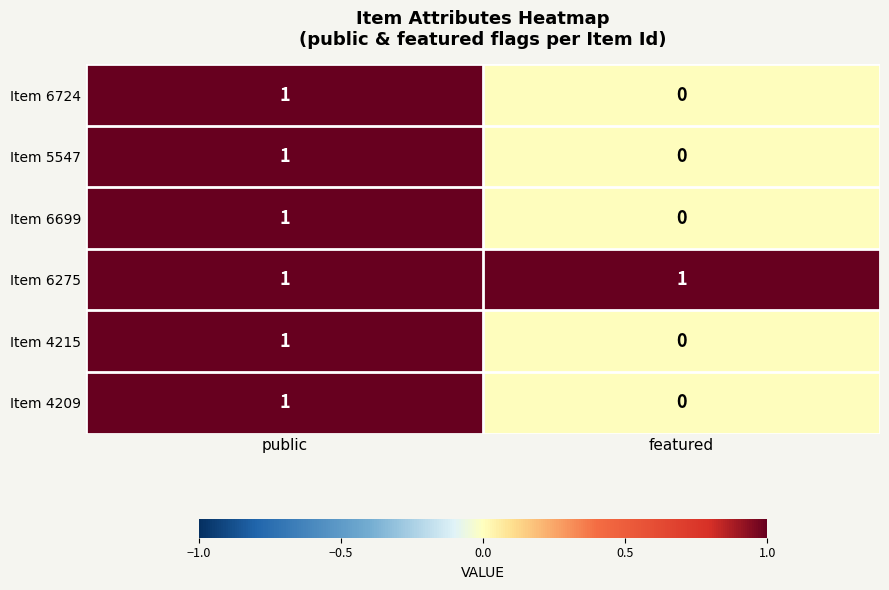

Reading left to right, what are all the values shown in this chart?

Item 6724: 1	0
Item 5547: 1	0
Item 6699: 1	0
Item 6275: 1	1
Item 4215: 1	0
Item 4209: 1	0